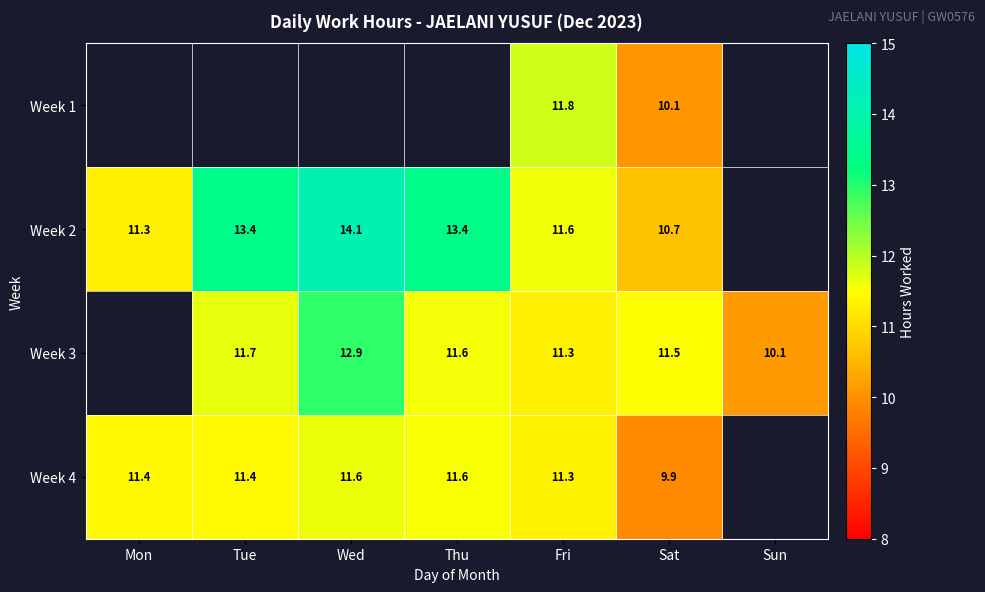

At which category is the sum across all series the highest?

Fri